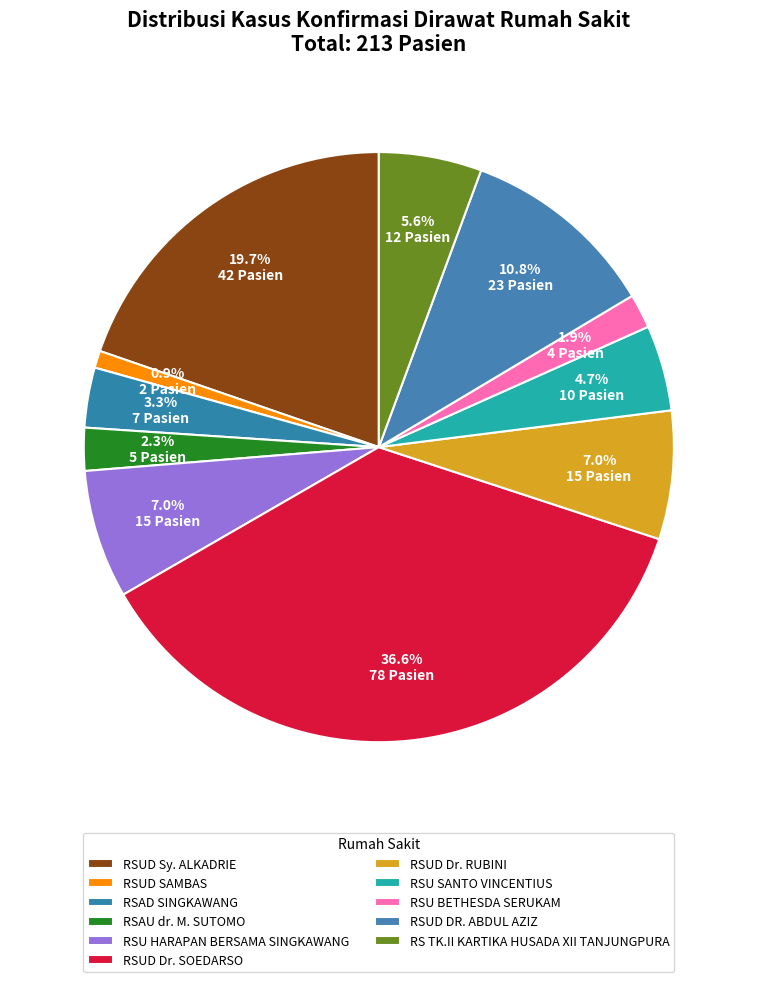

Which slice is the smallest?

RSUD SAMBAS